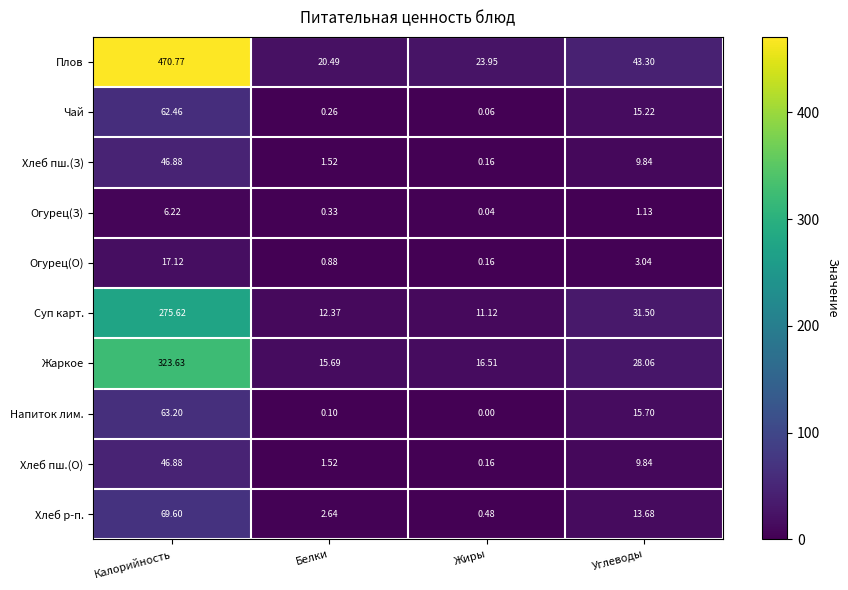

At which category is the sum across all series the highest?

Калорийность